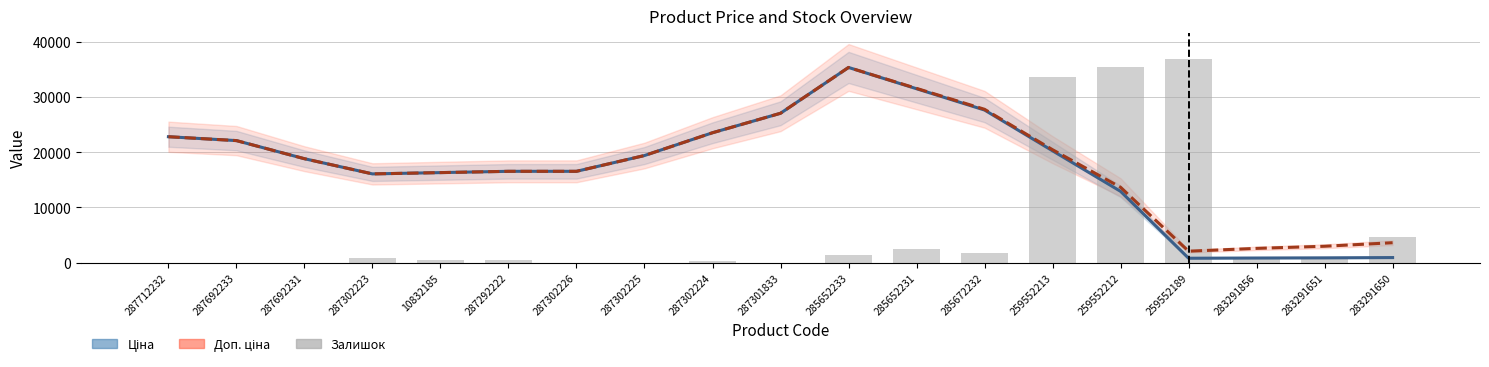

Between 287302223 and 259552213, which series saw the biggest shift?

Залишок